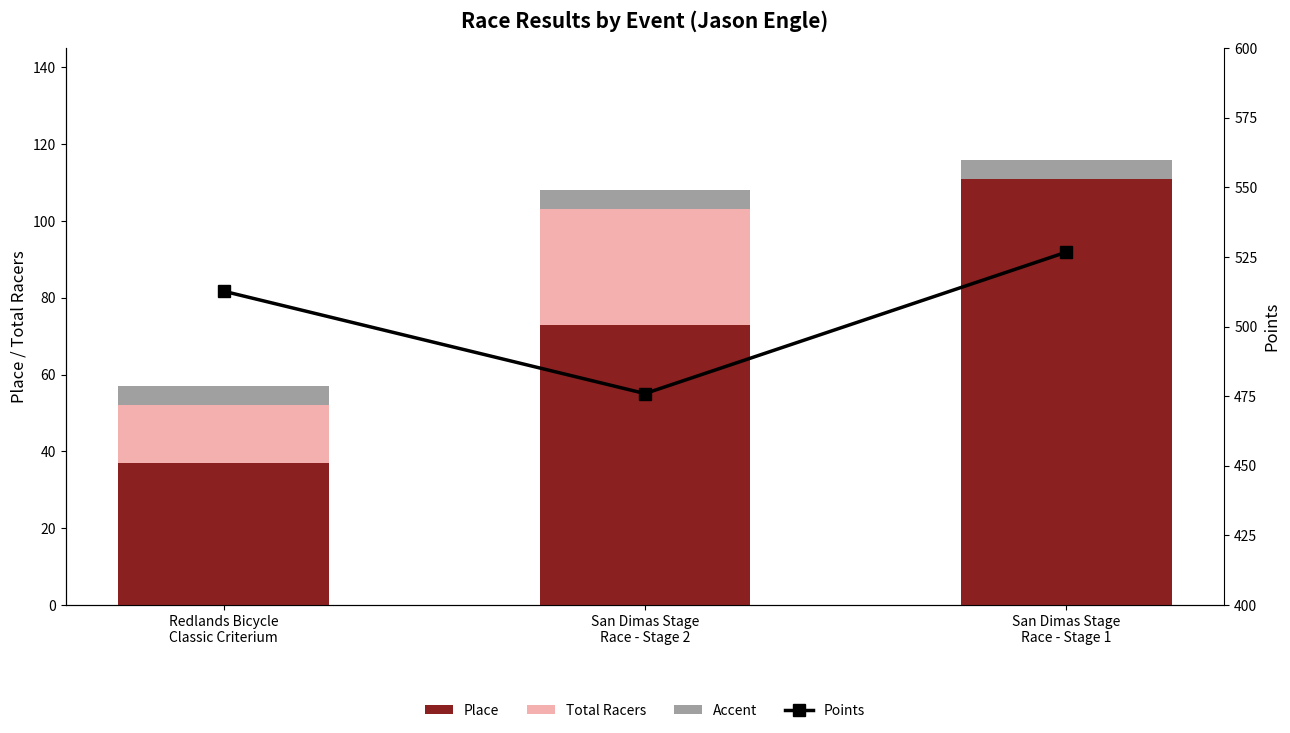

How many data points in Points are above 512?

2